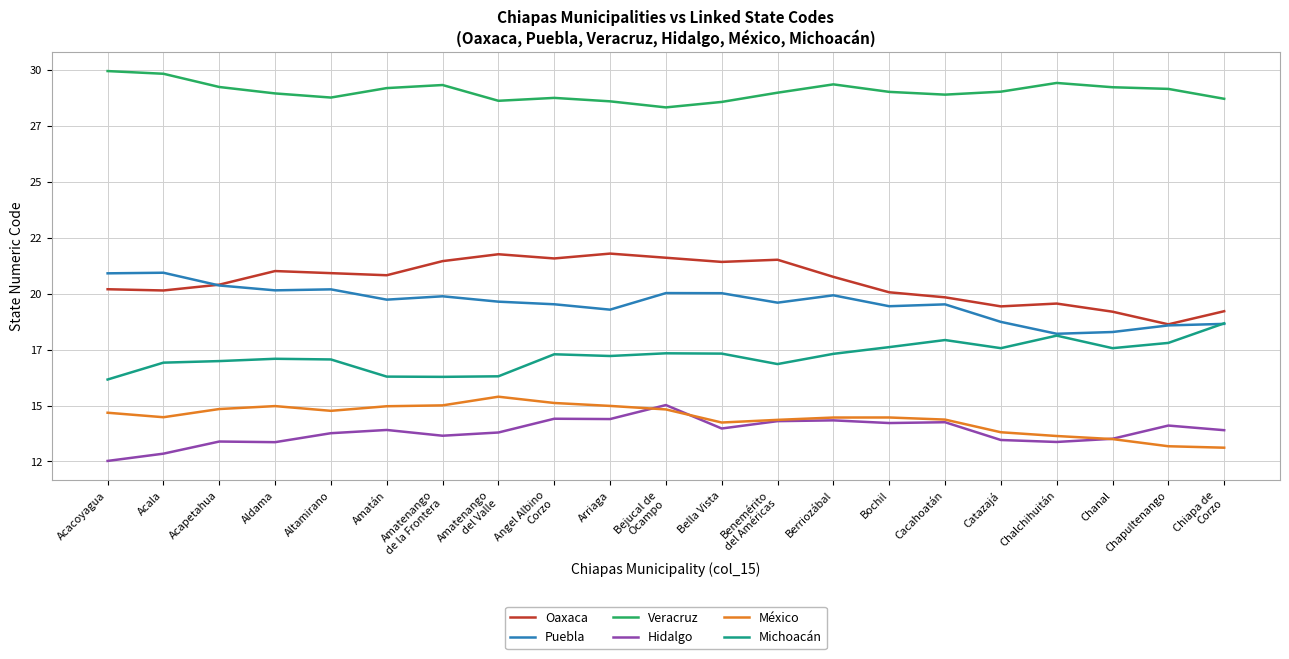

What is the sum of the Veracruz values at Acala and Amatán?

59.0